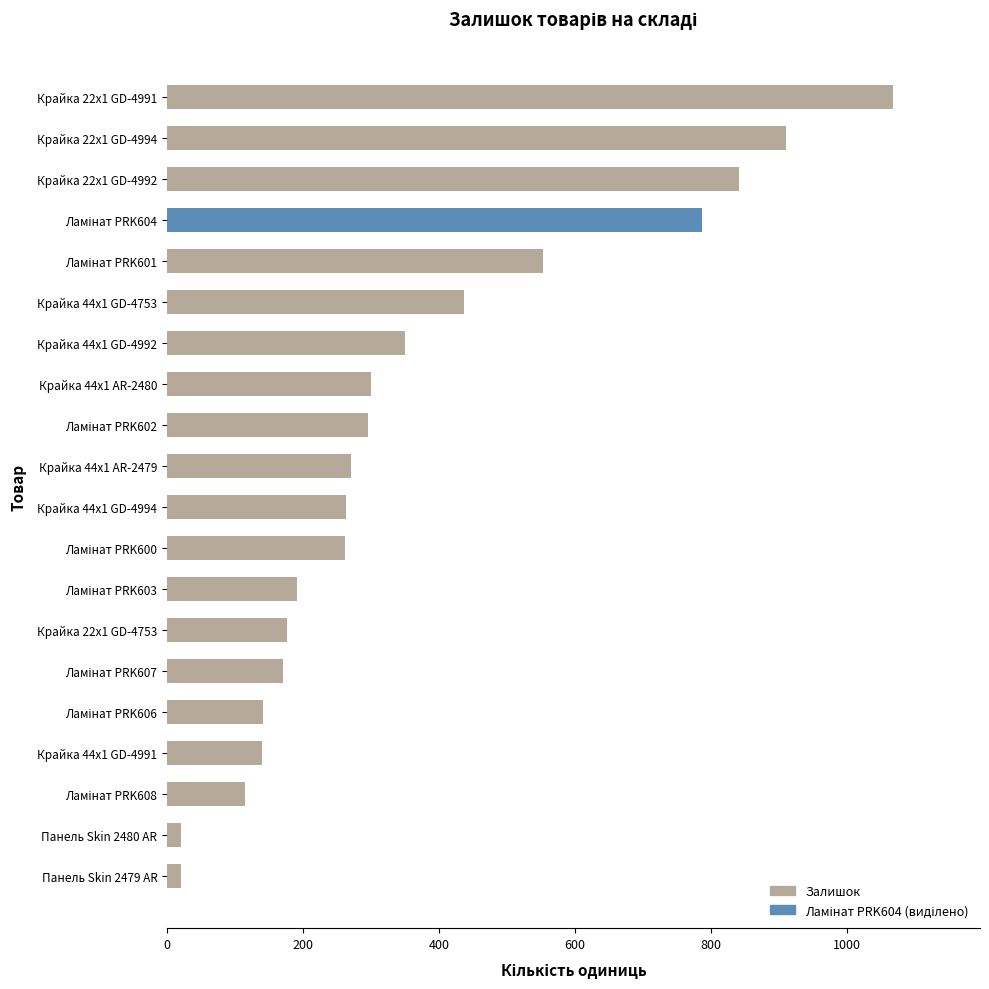

Which label corresponds to the largest value in the chart?

Крайка 22x1 GD-4991